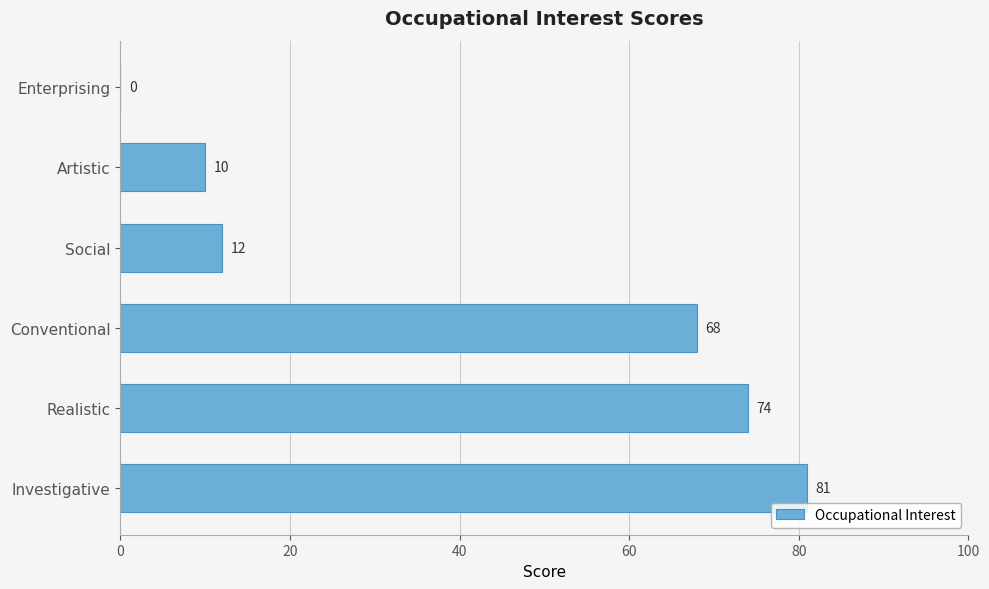

What is the approximate value at Investigative, to the nearest 5?

80